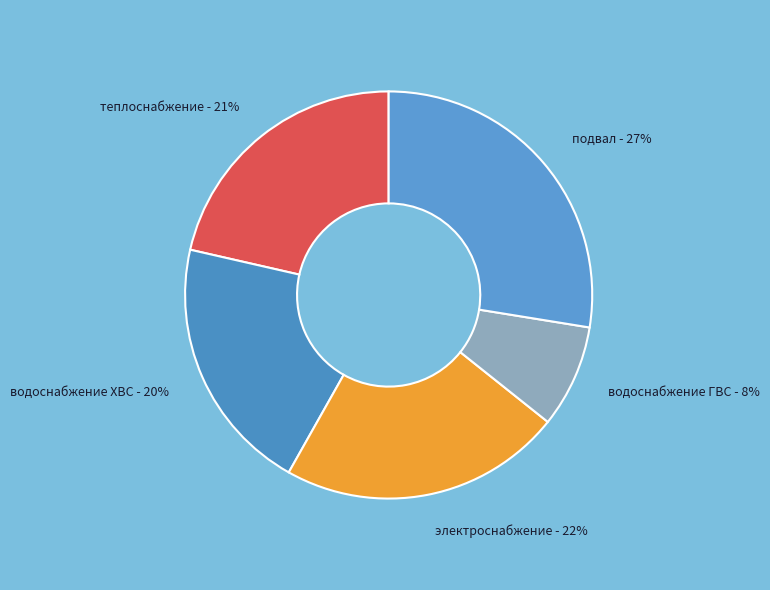

How many segments does this pie chart have?

5